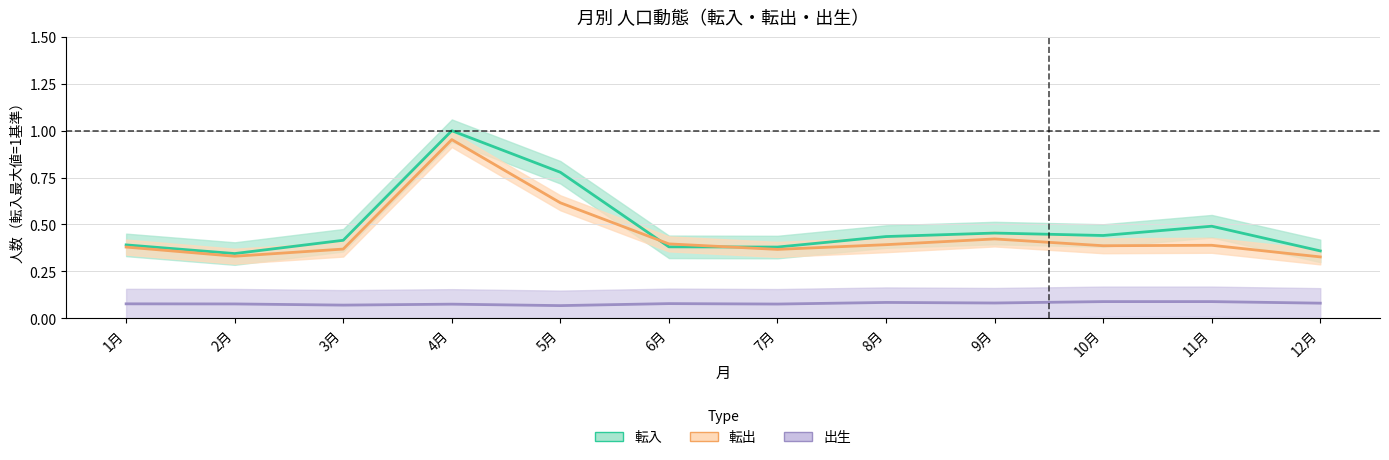

What position from the left is 3月?

3